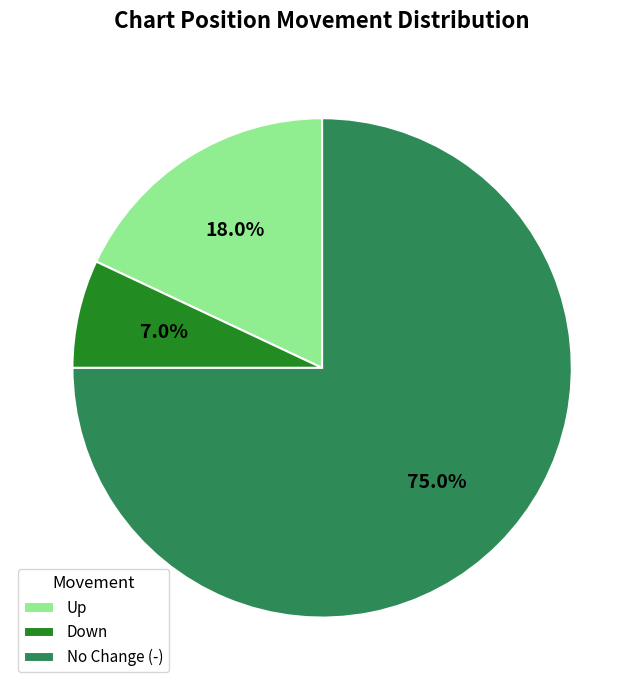

Rank the categories by value from lowest to highest.

Down, Up, No Change (-)